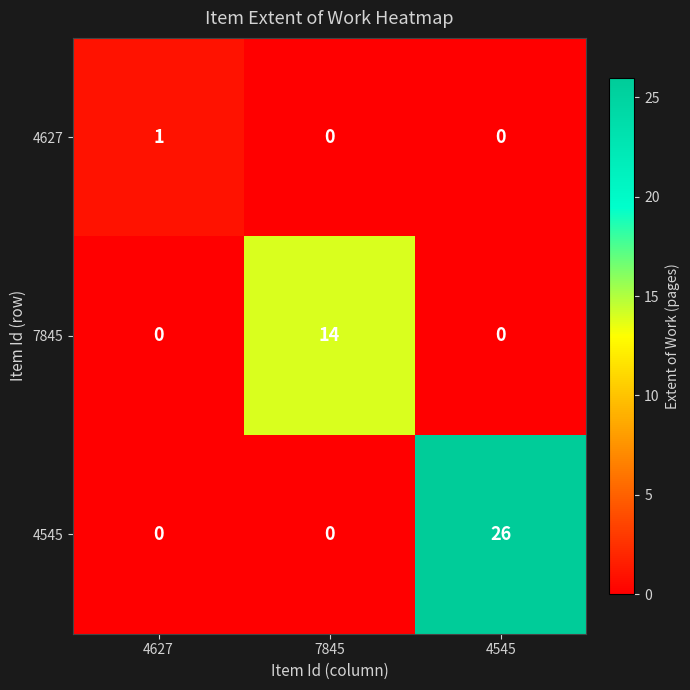

What is the sum of all values?

26